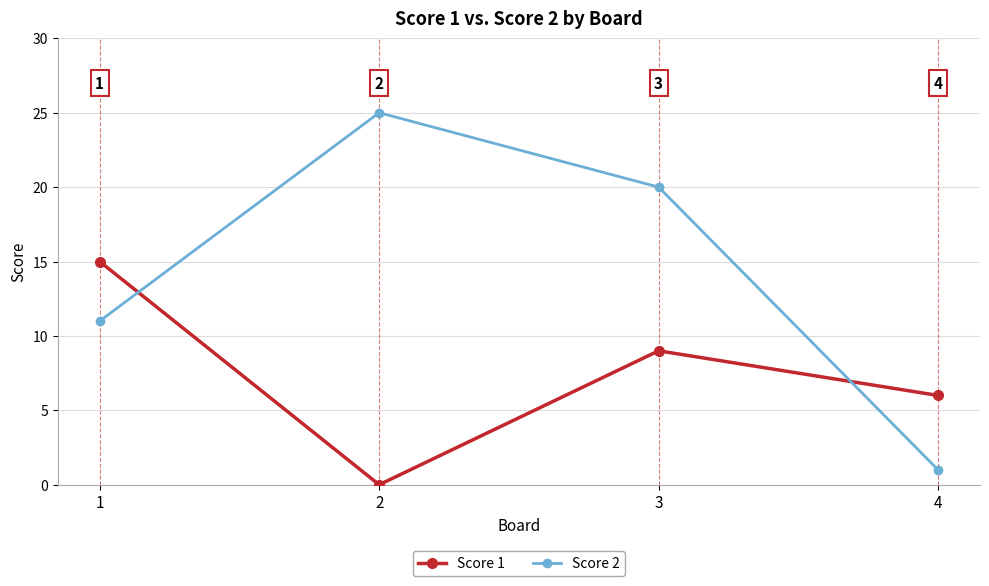

Which series has the widest spread of values?

Score 2